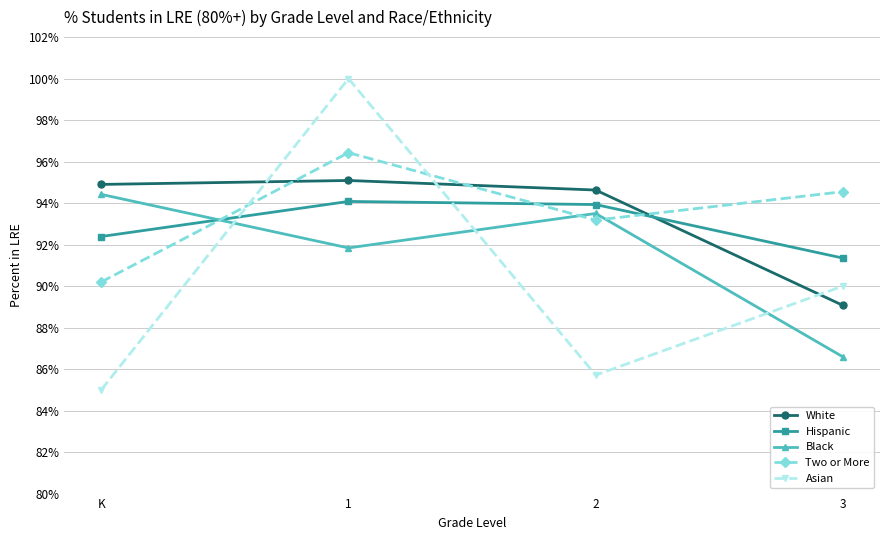

Reading left to right, what are all the values shown in this chart?

White: K=0.9	1=1.0	2=0.9	3=0.9
Hispanic: K=0.9	1=0.9	2=0.9	3=0.9
Black: K=0.9	1=0.9	2=0.9	3=0.9
Two or More: K=0.9	1=1.0	2=0.9	3=0.9
Asian: K=0.8	1=1.0	2=0.9	3=0.9